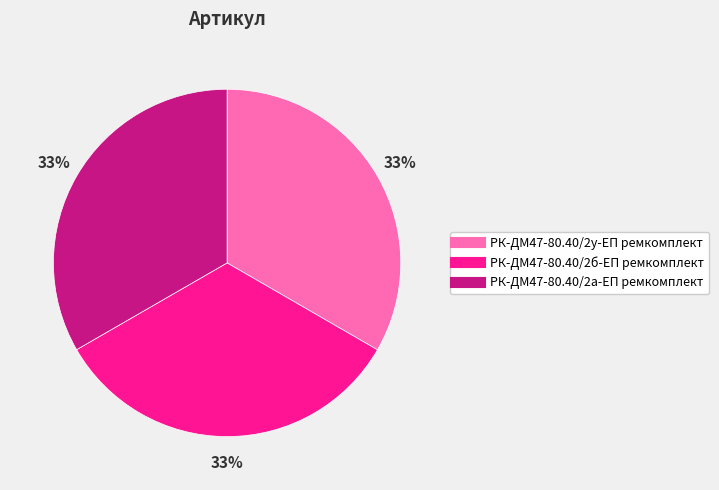

To the nearest percent, what is the average slice percentage?

33%